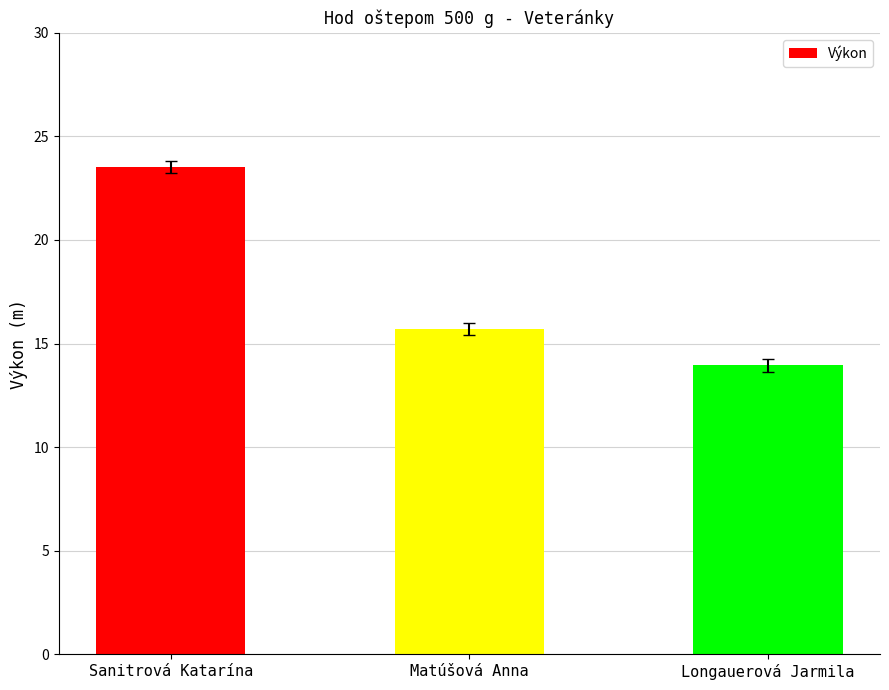

What is the value of the 1st bar from the left?

23.5